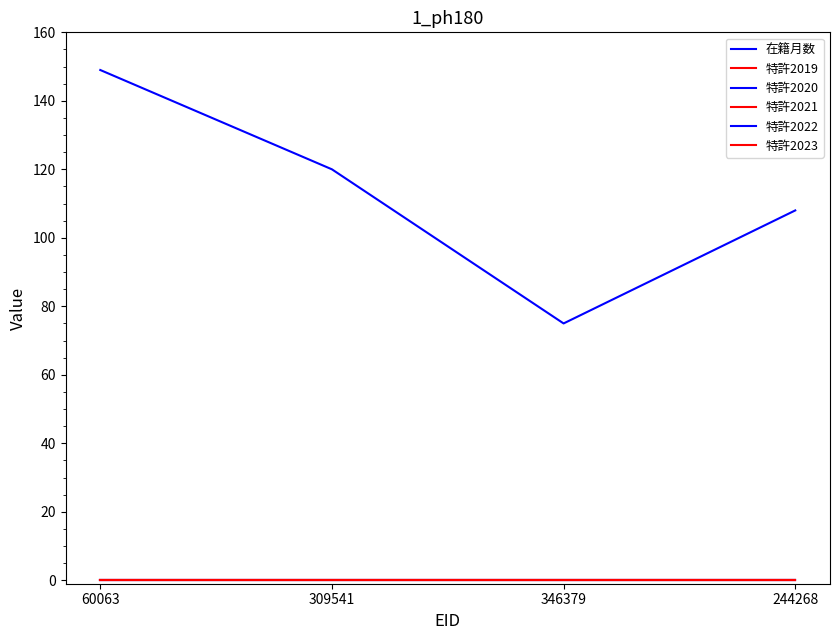

How many lines are shown in the chart?

6